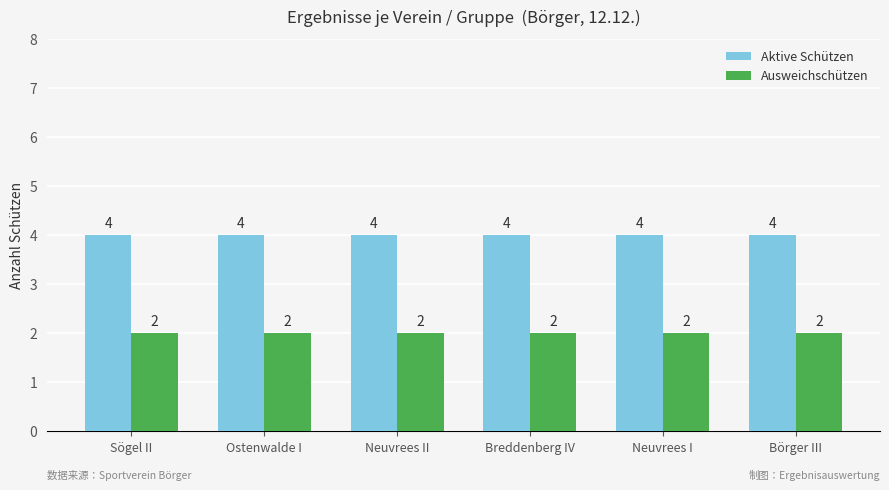

The Ausweichschützen series shows 2 at Sögel II. True or false?

True